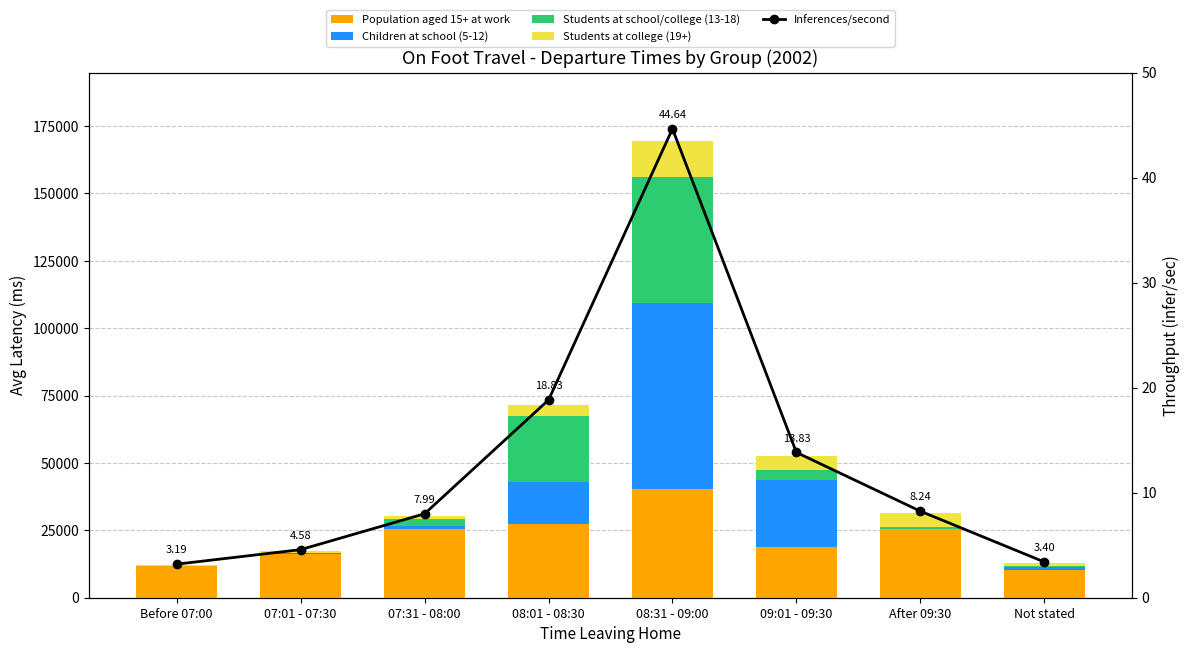

Reading left to right, list all the values displayed in this chart.

Population aged 15+ at work: Before 07:00=11819.0	07:01 - 07:30=16256.0	07:31 - 08:00=25439.0	08:01 - 08:30=27523.0	08:31 - 09:00=40408.0	09:01 - 09:30=18987.0	After 09:30=25365.0	Not stated=10263.0
Children at school (5-12): Before 07:00=48.0	07:01 - 07:30=197.0	07:31 - 08:00=1140.0	08:01 - 08:30=15541.0	08:31 - 09:00=68830.0	09:01 - 09:30=24629.0	After 09:30=214.0	Not stated=961.0
Students at school/college (13-18): Before 07:00=49.0	07:01 - 07:30=323.0	07:31 - 08:00=2590.0	08:01 - 08:30=24253.0	08:31 - 09:00=46678.0	09:01 - 09:30=3918.0	After 09:30=616.0	Not stated=663.0
Students at college (19+): Before 07:00=208.0	07:01 - 07:30=600.0	07:31 - 08:00=1165.0	08:01 - 08:30=4148.0	08:31 - 09:00=13530.0	09:01 - 09:30=4971.0	After 09:30=5077.0	Not stated=1034.0
Inferences/second: Before 07:00=3.2	07:01 - 07:30=4.6	07:31 - 08:00=8.0	08:01 - 08:30=18.8	08:31 - 09:00=44.6	09:01 - 09:30=13.8	After 09:30=8.2	Not stated=3.4